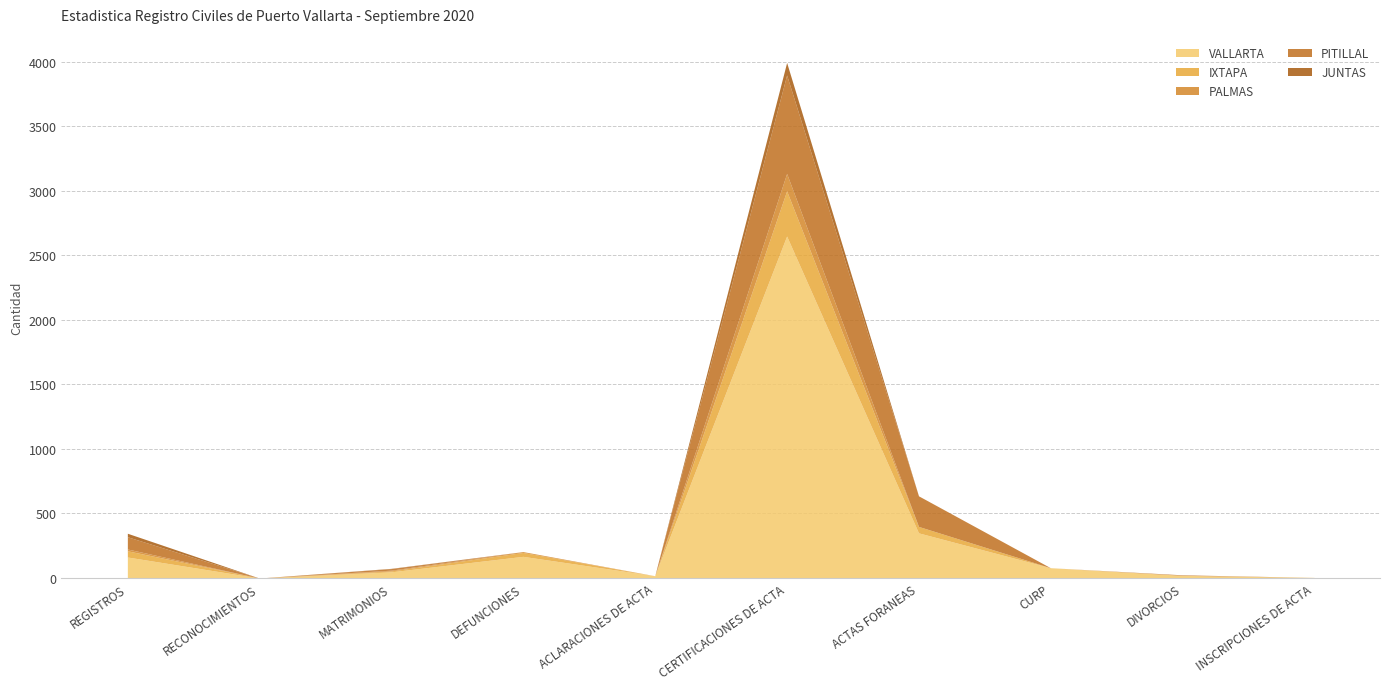

What is the label of the 5th point from the left?

ACLARACIONES DE ACTA